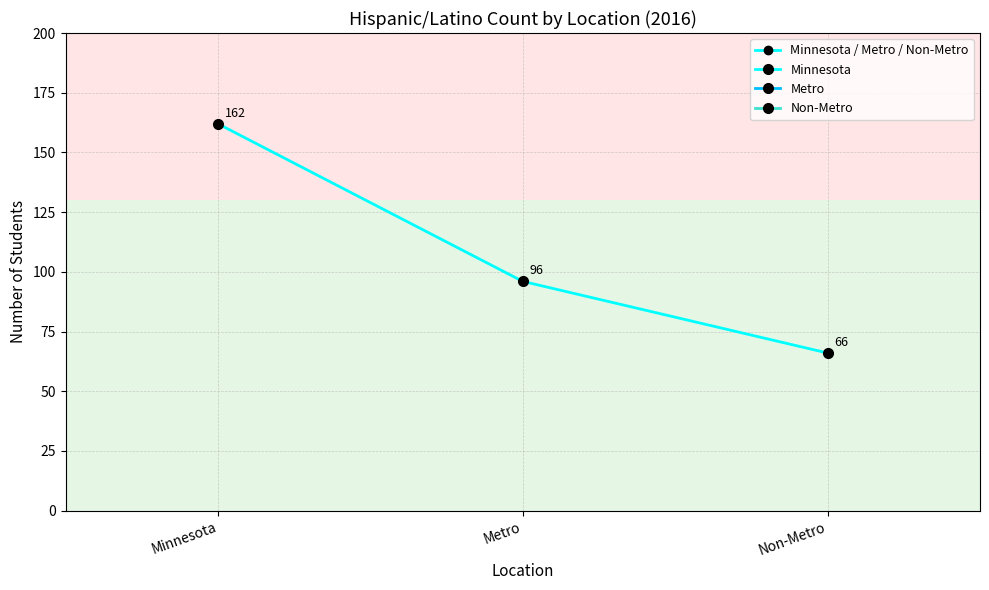

Does the chart display data point markers on the line(s)?

Yes